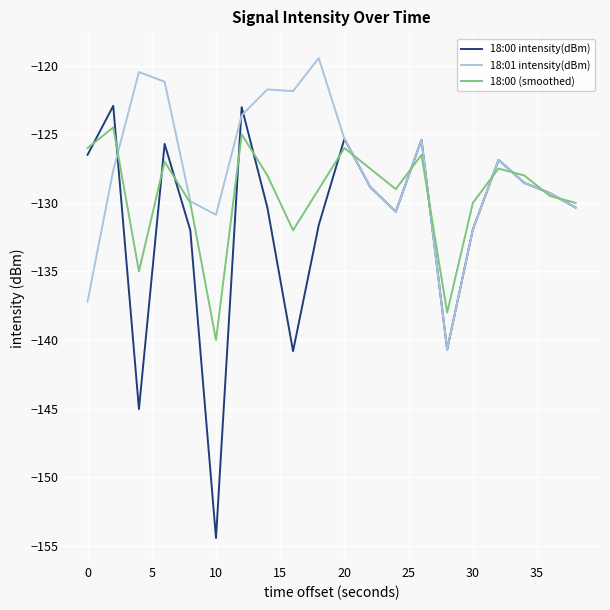

Which series has the widest spread of values?

18:00 intensity(dBm)